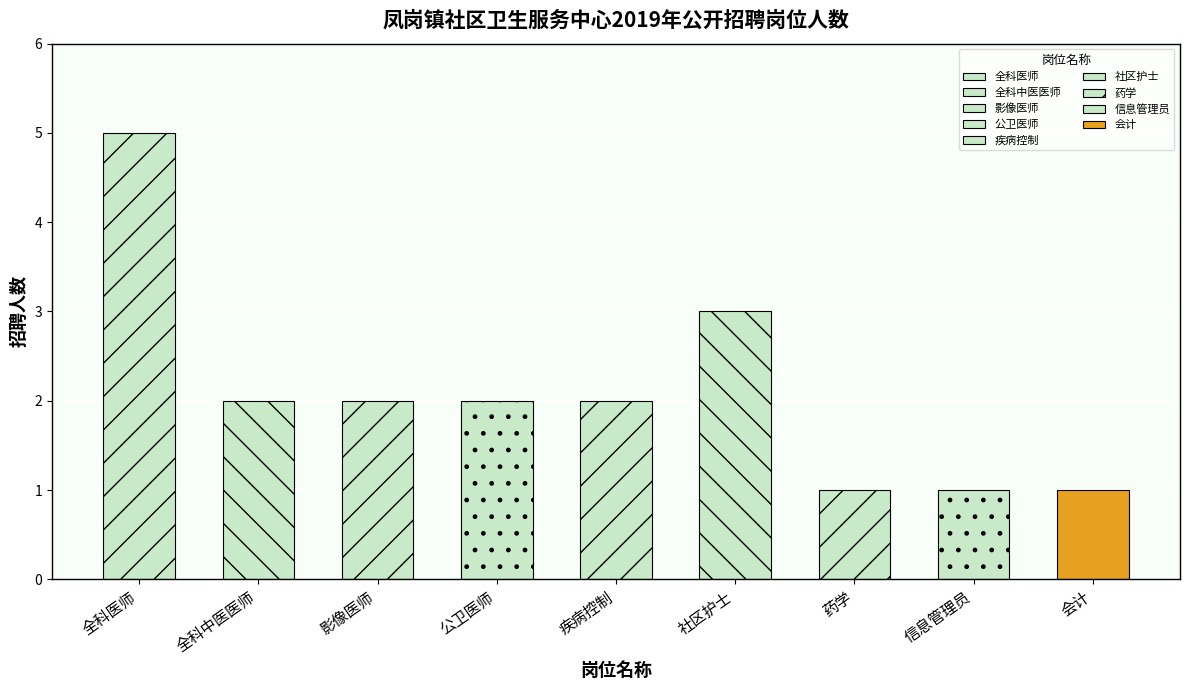

What is the label of the 8th bar from the right?

全科中医医师